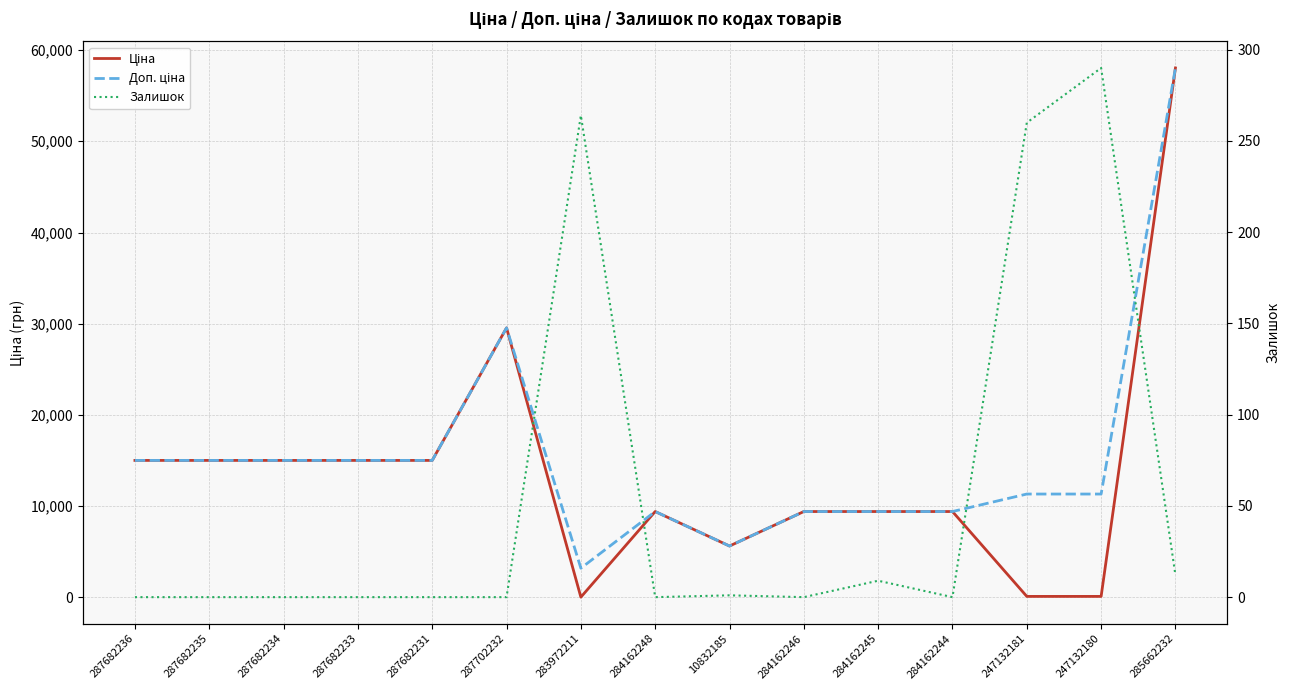

At how many categories does at least one series exceed 13730?

7